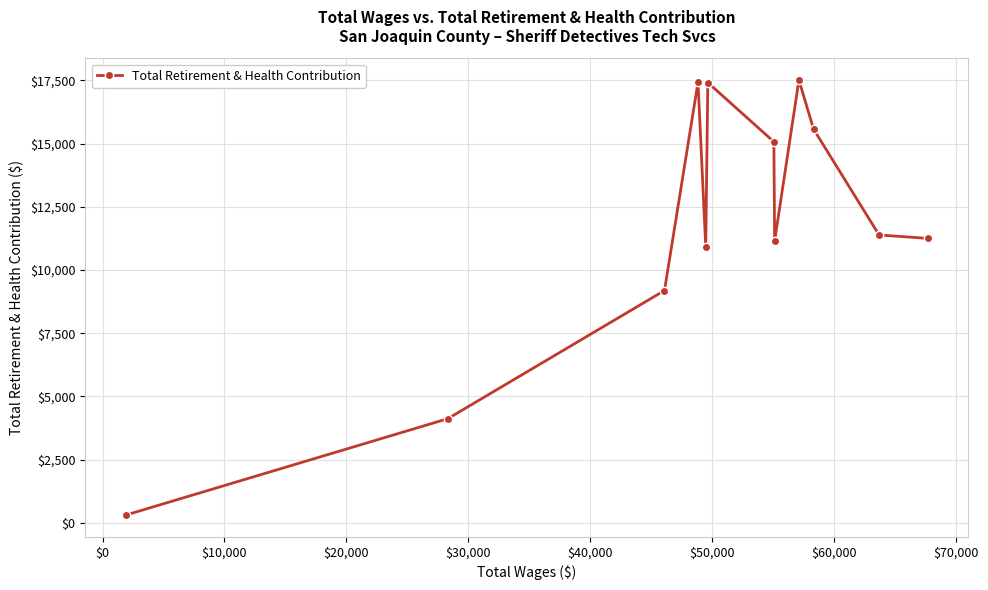

True or false: there are more than 2 points higher than both neighbors.

True